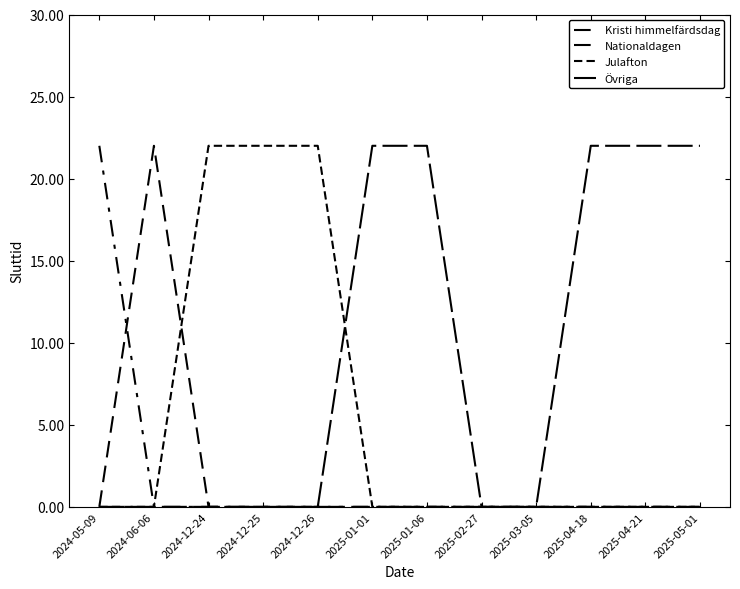

How many lines are shown in the chart?

4